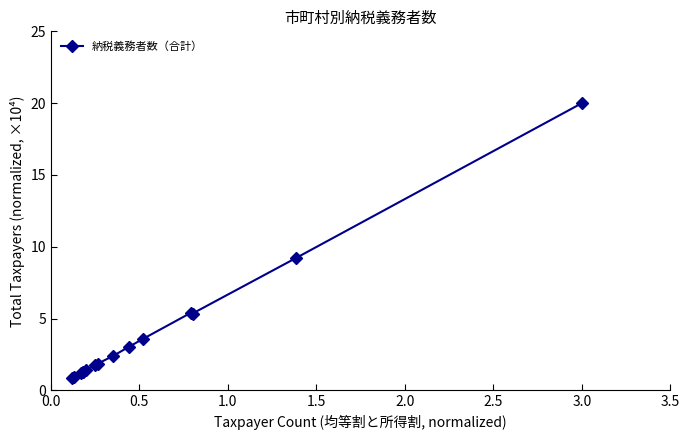

What is the value of the 3rd point from the left?

1.2